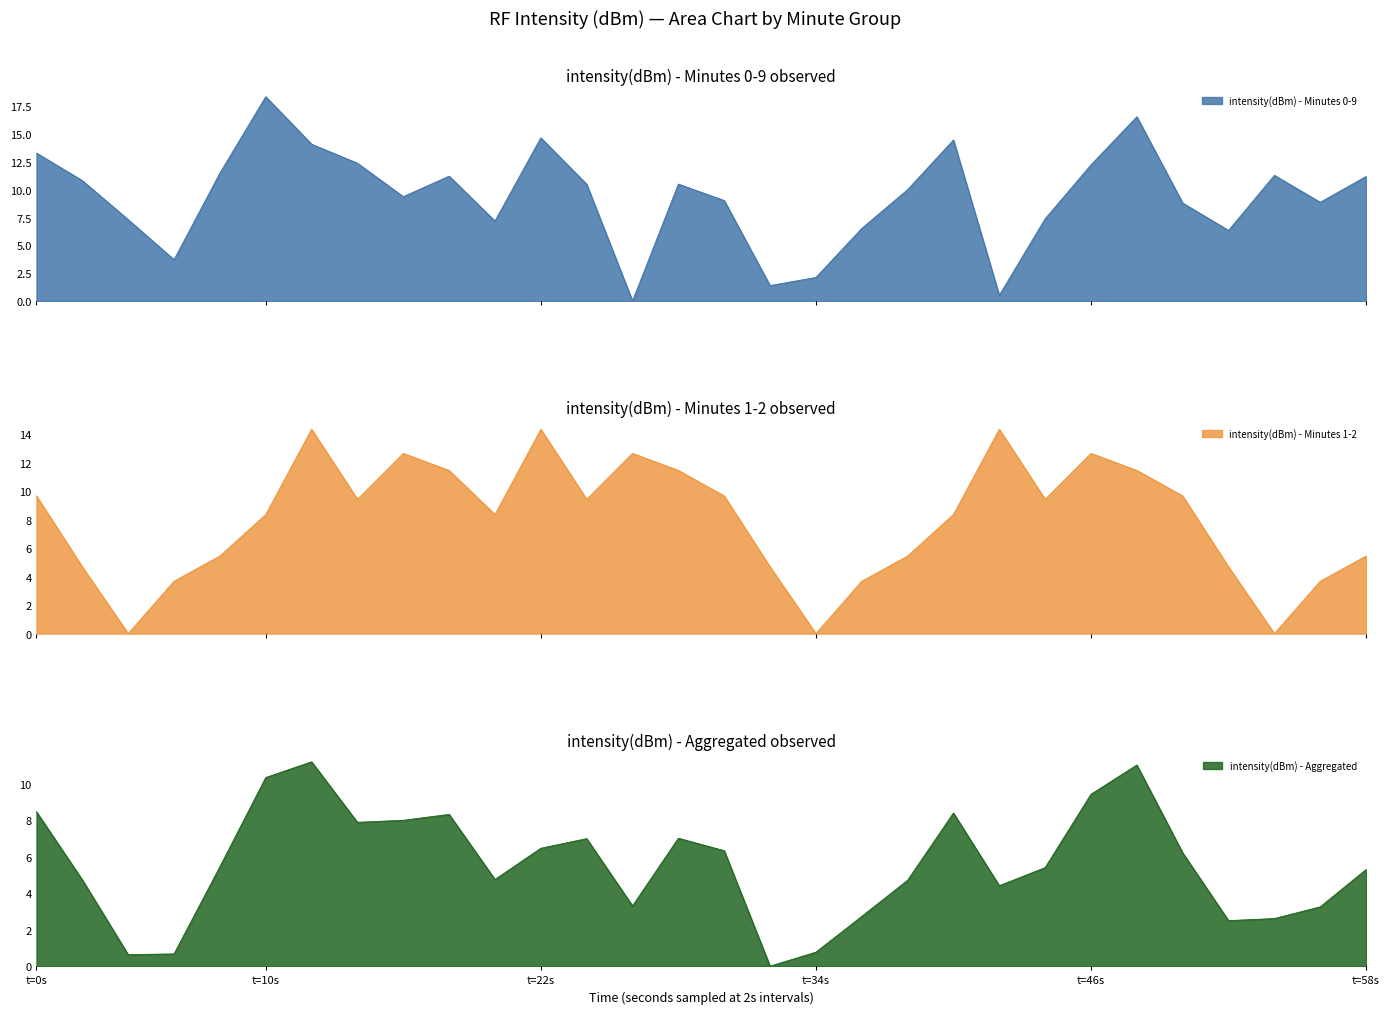

What is the difference between the second highest and minimum values in the intensity(dBm) - Aggregated series?

11.0